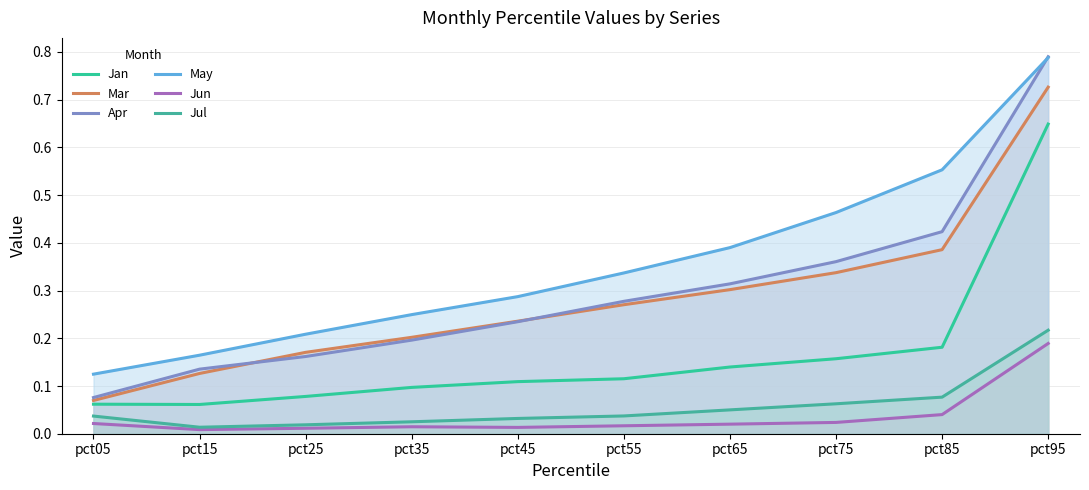

The May series shows 0.4 at pct35. True or false?

False